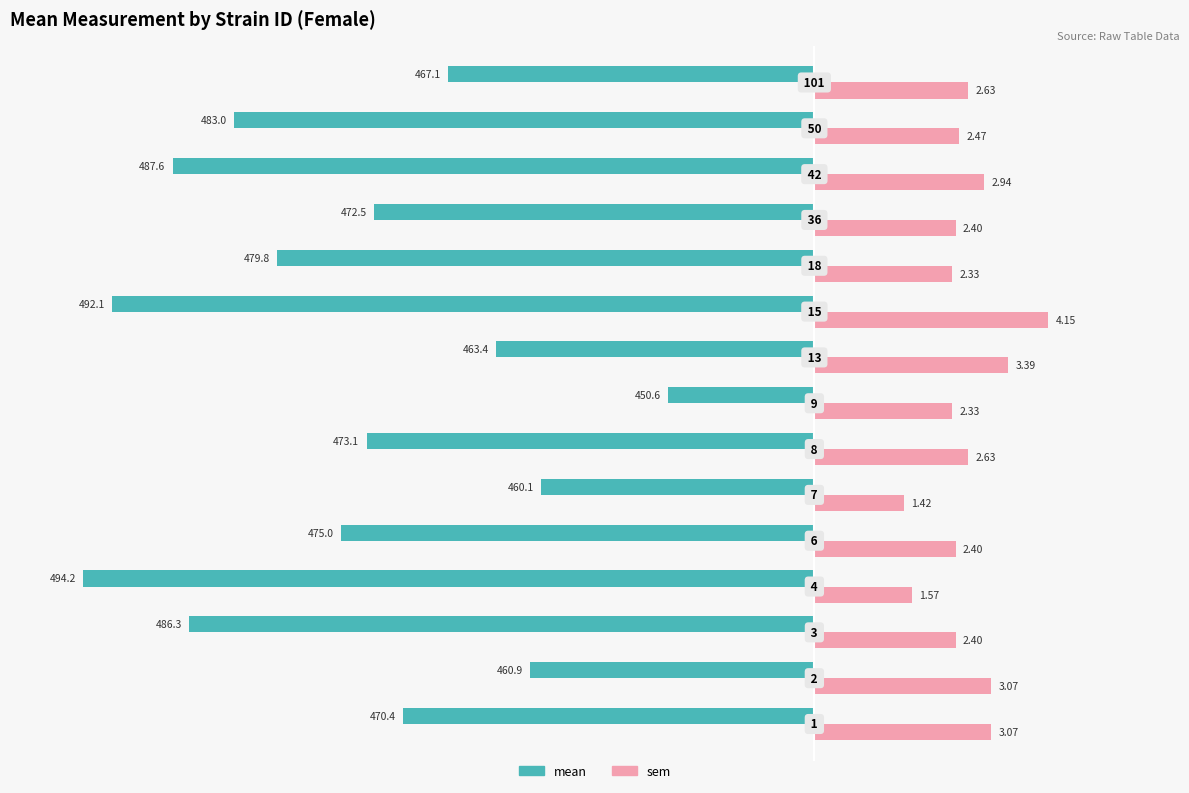

What are all the series names shown in the legend?

mean, sem